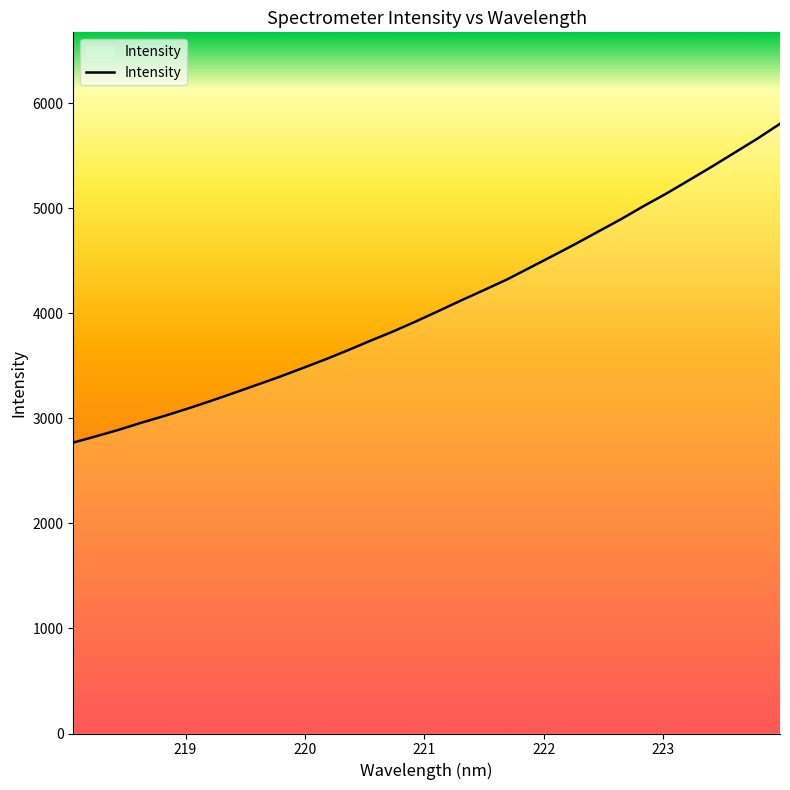

What is the difference between the maximum and minimum values?

3034.6